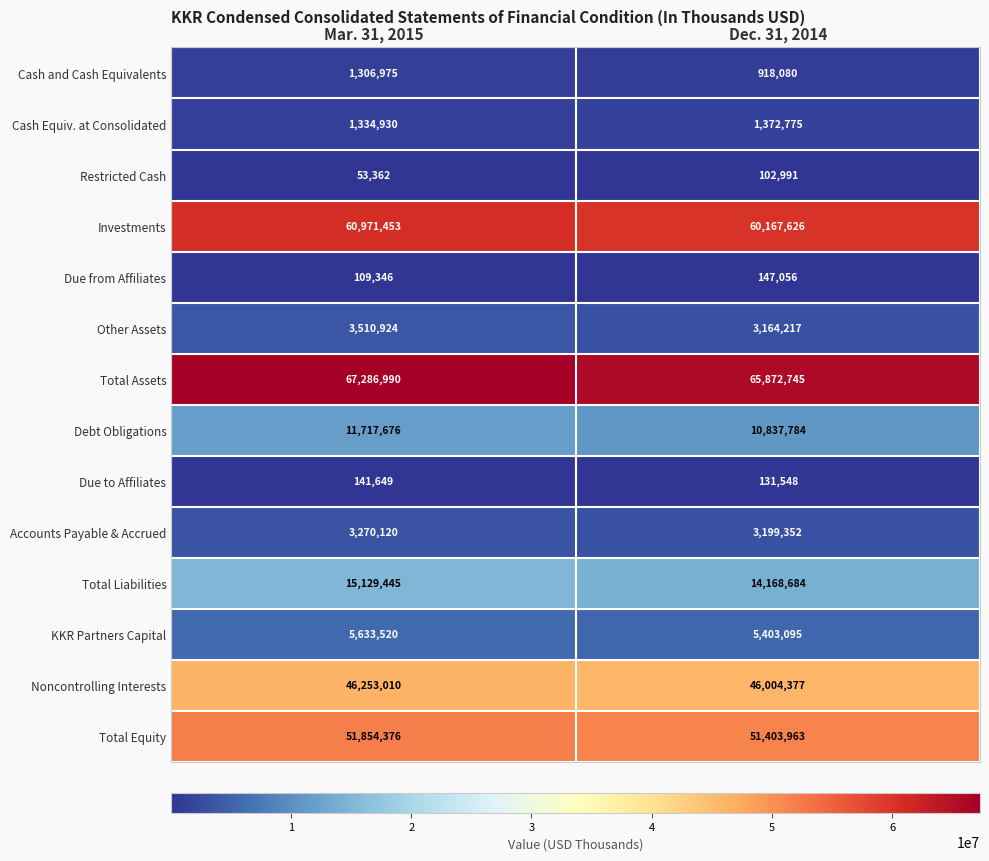

At which label does Accounts Payable & Accrued reach its peak?

Mar. 31, 2015